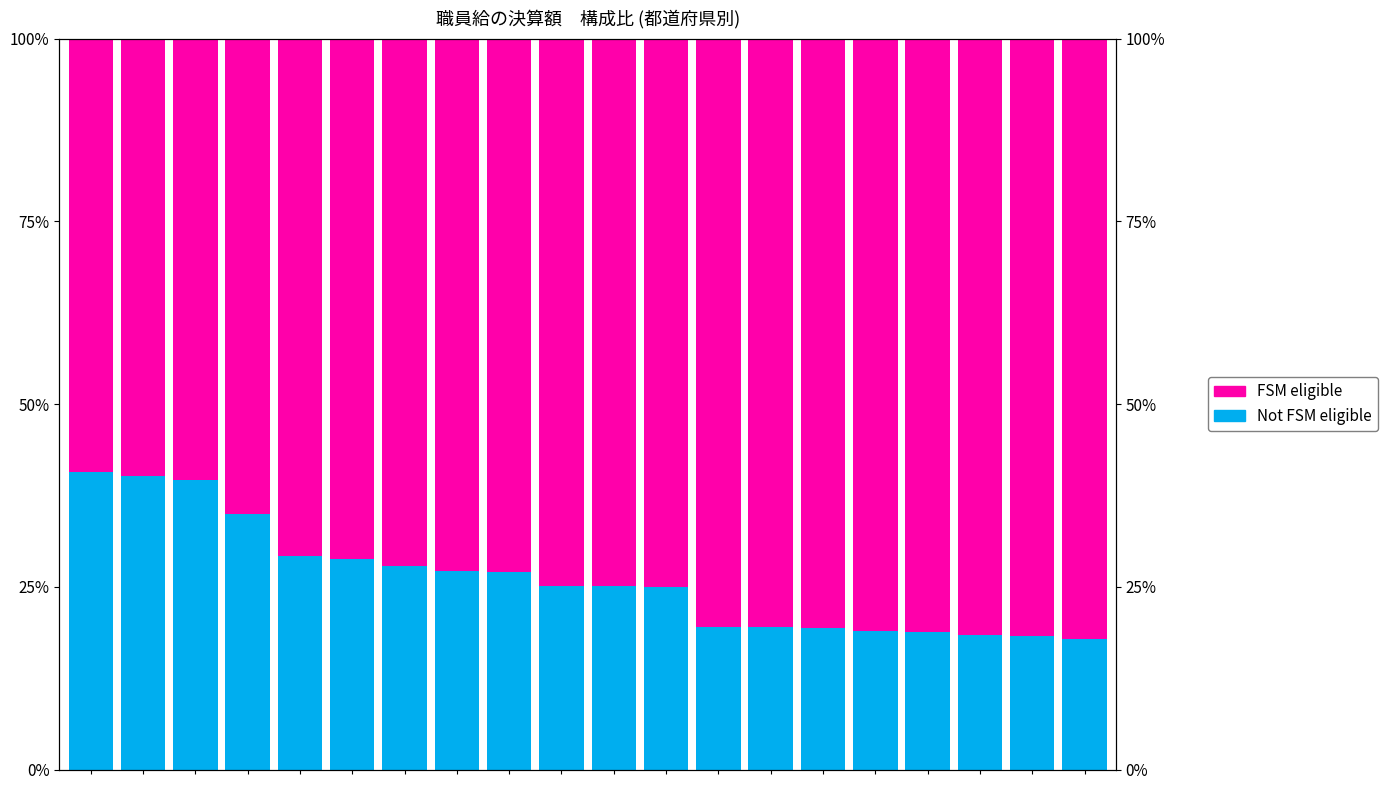

Where is FSM eligible nearest to the value 70?

4